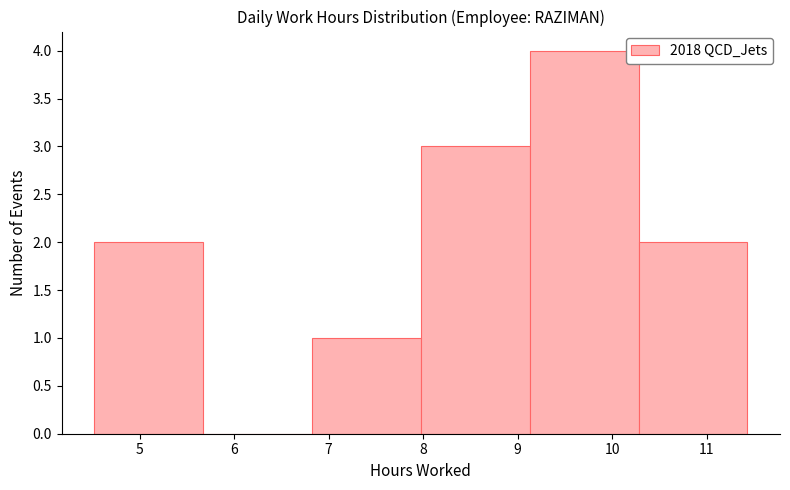

How tall is the bar that spans 4.5 to 5.7 on the x-axis? Neither the bar edges nor the heights are printed on the chart, so give them approximately, as read against the axes.

2